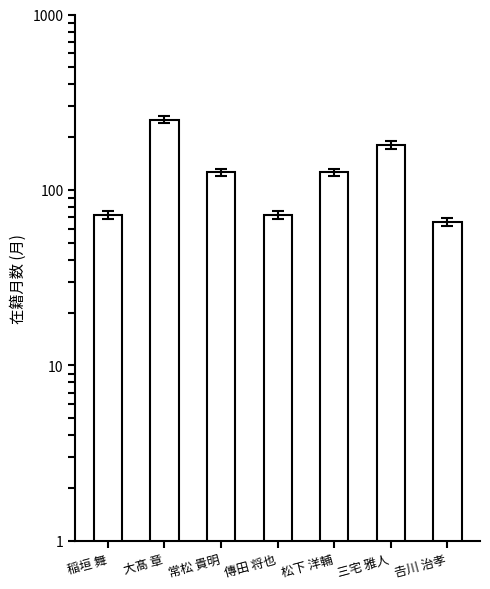

Reading left to right, transcribe all the data shown in this chart.

稲垣 舞=72	大髙 章=252	常松 貴明=126	傳田 将也=72	松下 洋輔=126	三宅 雅人=180	𠮷川 治孝=66